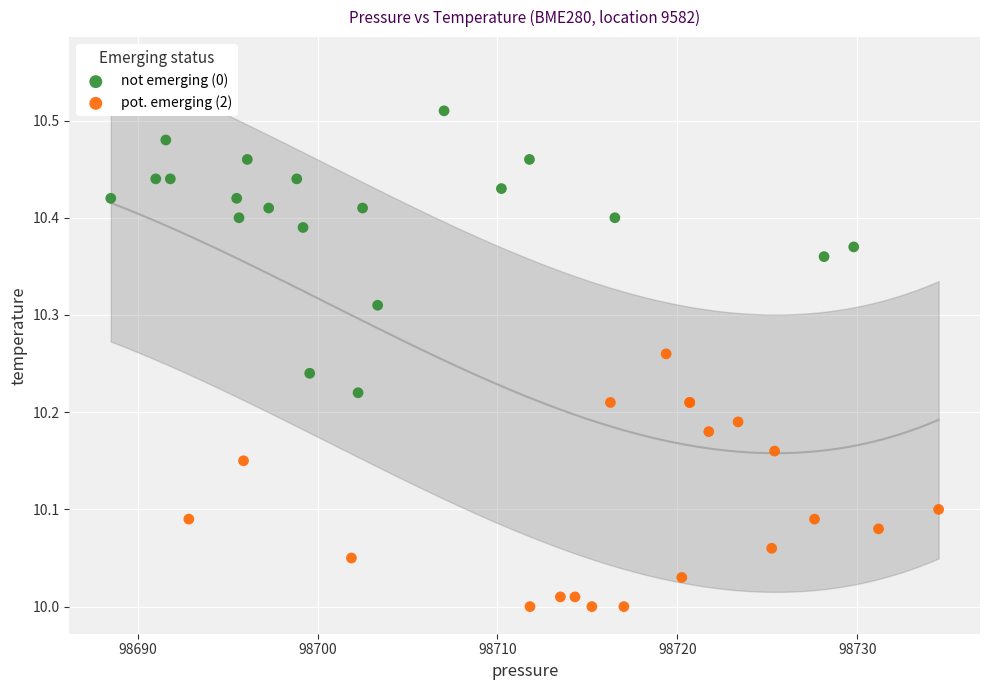

Which series has the widest spread of Y values?

not emerging (0)